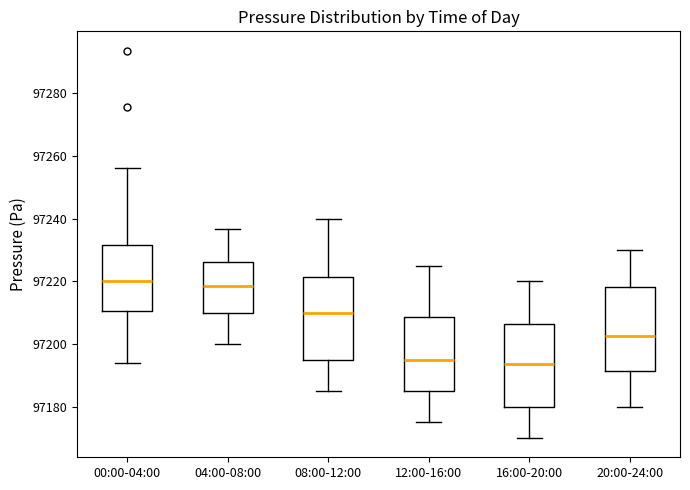

Where is the lower edge of the box for 00:00-04:00 on the y-axis? The values are not printed on the chart, so give them approximately, as read against the axis.

97210